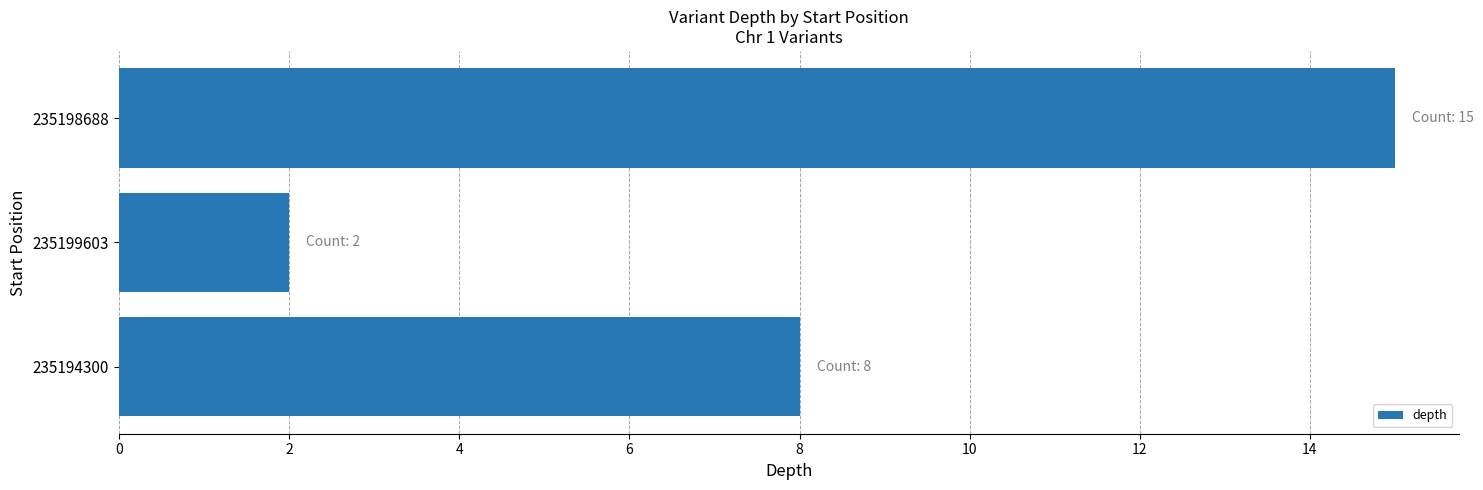

True or false: the data shows 11 at 235194300.

False